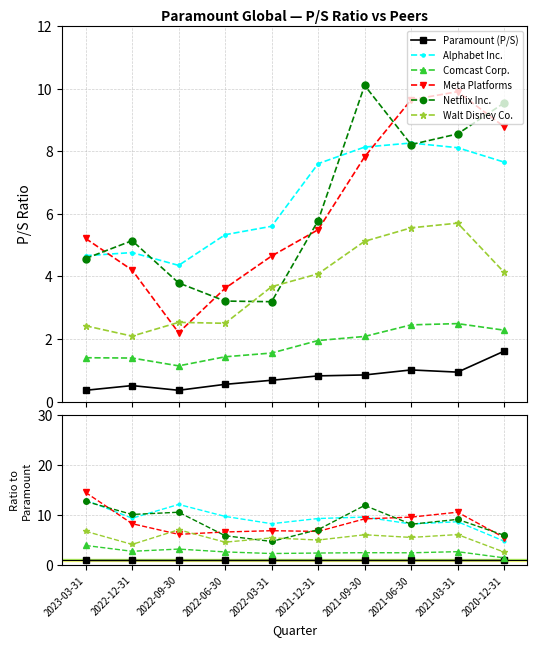

What is the average value of the Alphabet Inc. series?

9.3